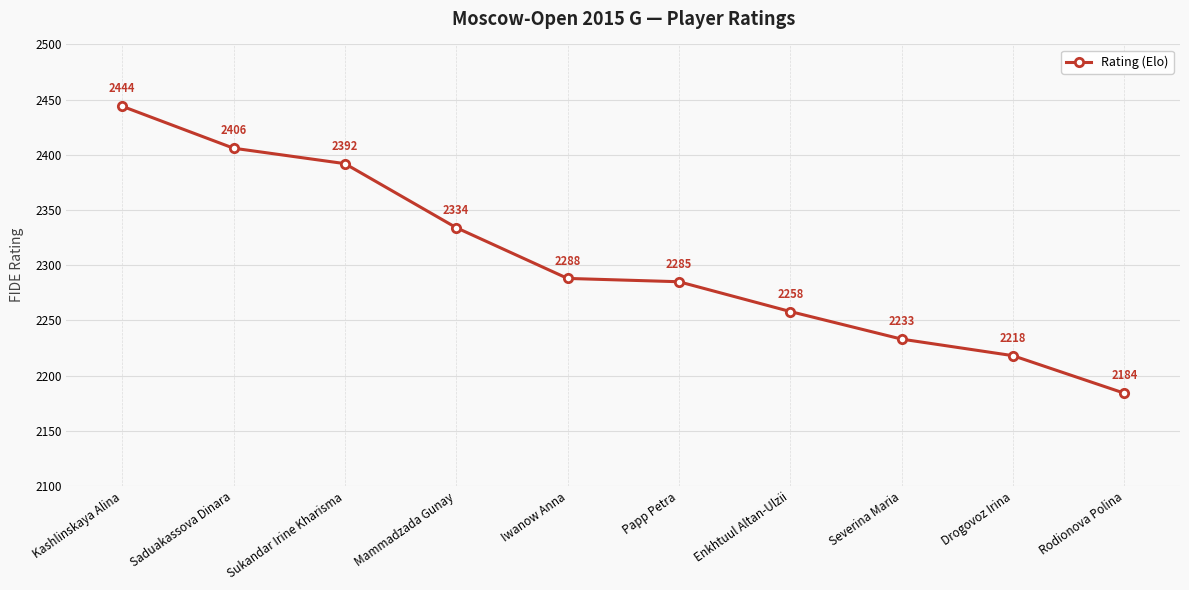

What is the greatest value displayed?

2444